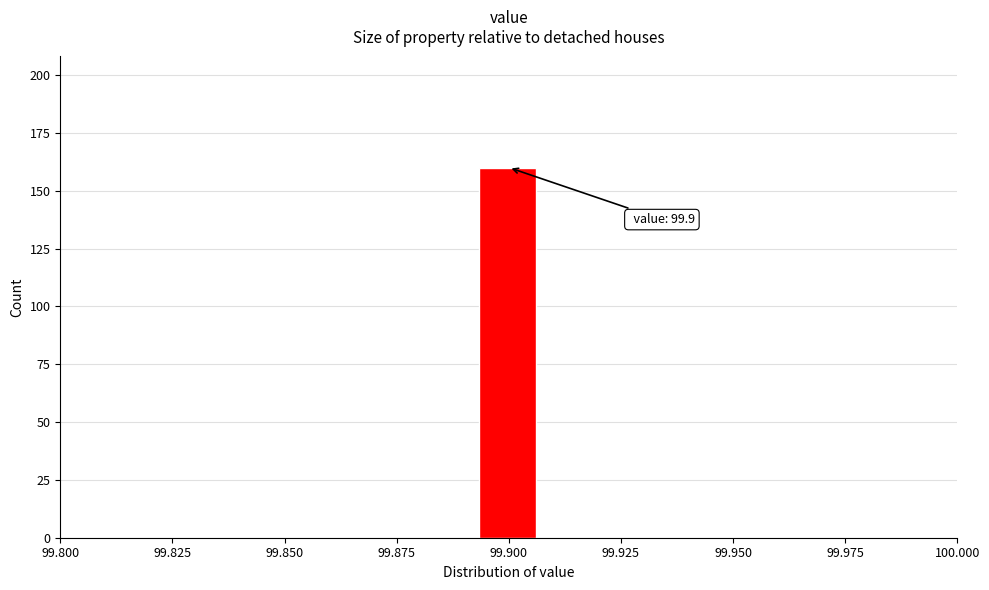

Around what value on the x-axis is the tallest bar? Give the approximate position of its centre, as read against the axis.

99.900